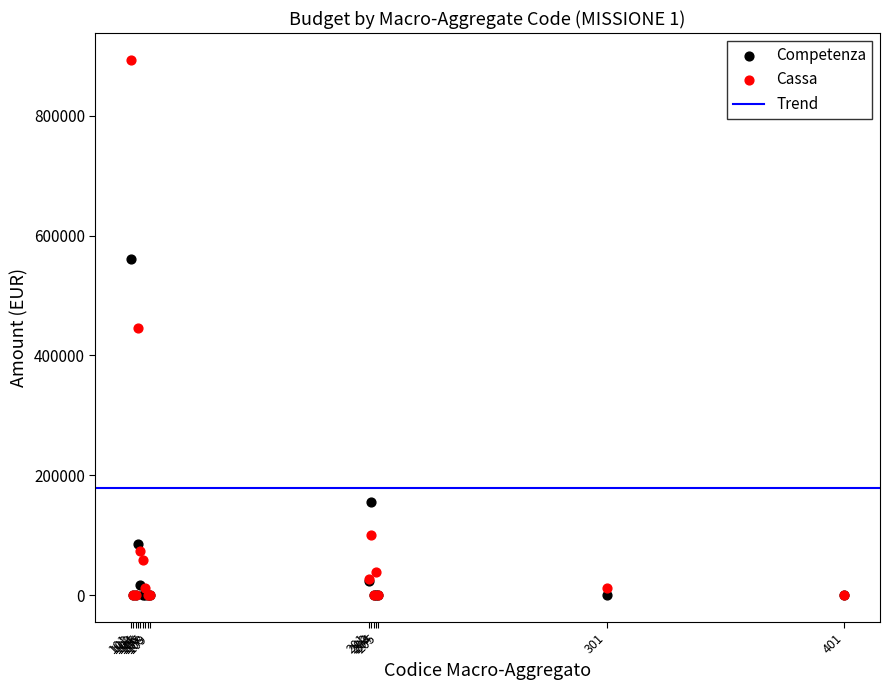

In the Competenza series, what Y value is closest to 280318?

155703.9